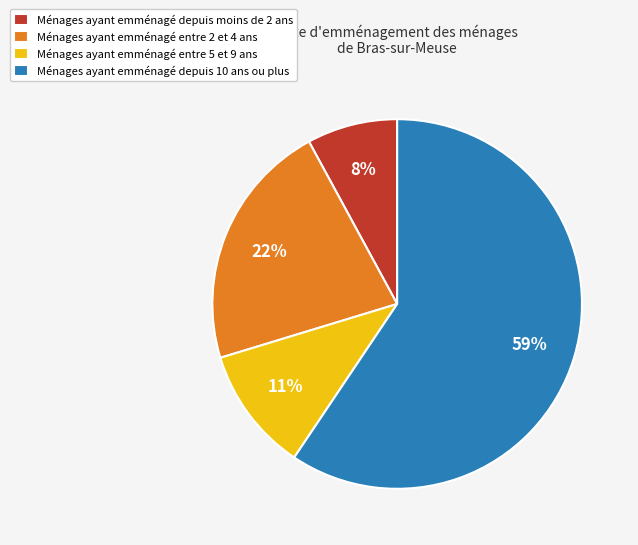

Which has a higher value, Ménages ayant emménagé depuis moins de 2 ans or Ménages ayant emménagé entre 5 et 9 ans?

Ménages ayant emménagé entre 5 et 9 ans